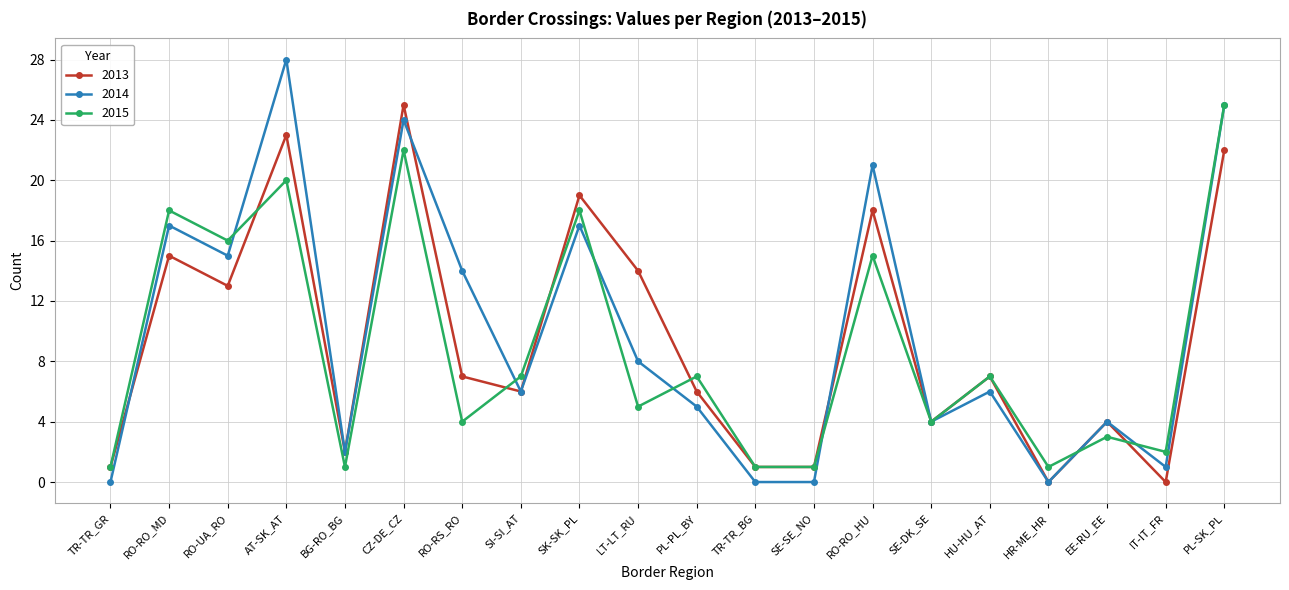

Reading left to right, extract all data points from this chart.

2013: 1	15	13	23	2	25	7	6	19	14	6	1	1	18	4	7	0	4	0	22
2014: 0	17	15	28	2	24	14	6	17	8	5	0	0	21	4	6	0	4	1	25
2015: 1	18	16	20	1	22	4	7	18	5	7	1	1	15	4	7	1	3	2	25